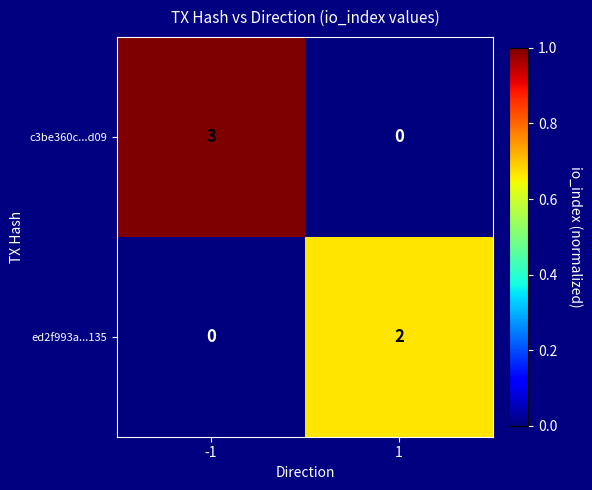

Rank the series by their maximum value, from lowest to highest.

ed2f993a...135, c3be360c...d09